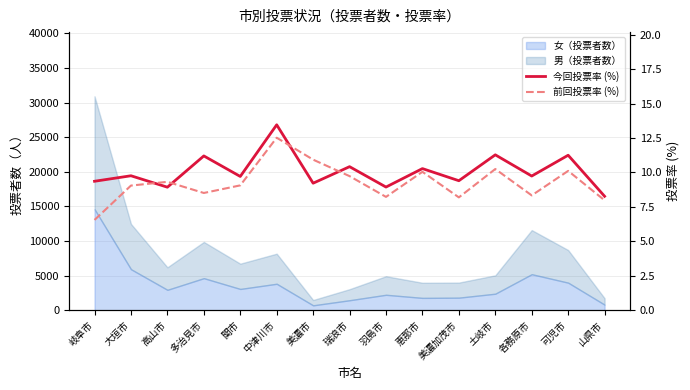

Where is the first local minimum for 前回投票率 (%)?

多治見市